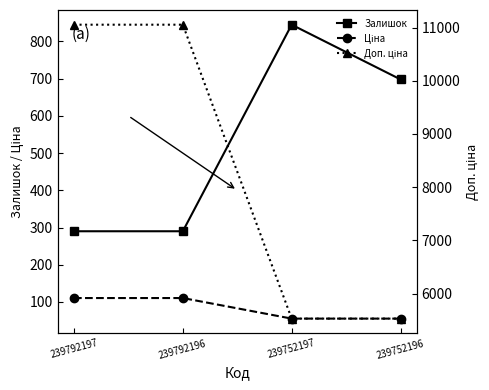

Reading left to right, what are all the values shown in this chart?

Залишок: 239792197=290.0	239792196=290.0	239752197=845.0	239752196=698.0
Ціна: 239792197=110.5	239792196=110.5	239752197=55.3	239752196=55.3
Доп. ціна: 239792197=11055.0	239792196=11055.0	239752197=5528.0	239752196=5528.0